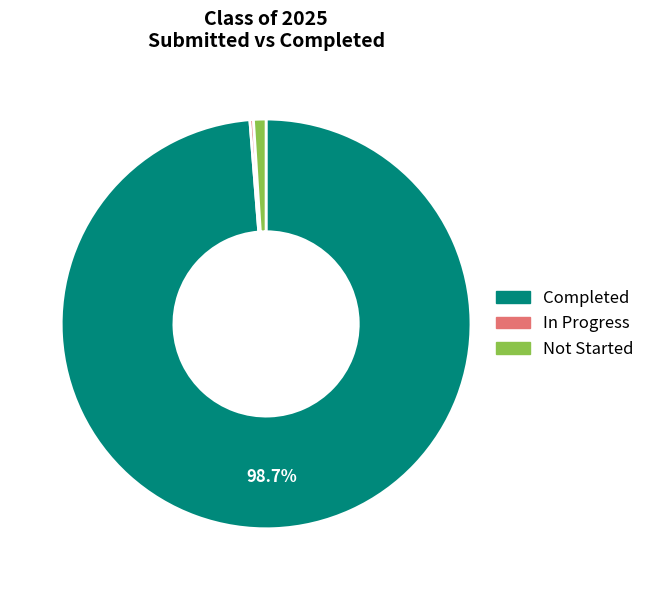

Is there any slice that represents more than half of the pie?

Yes